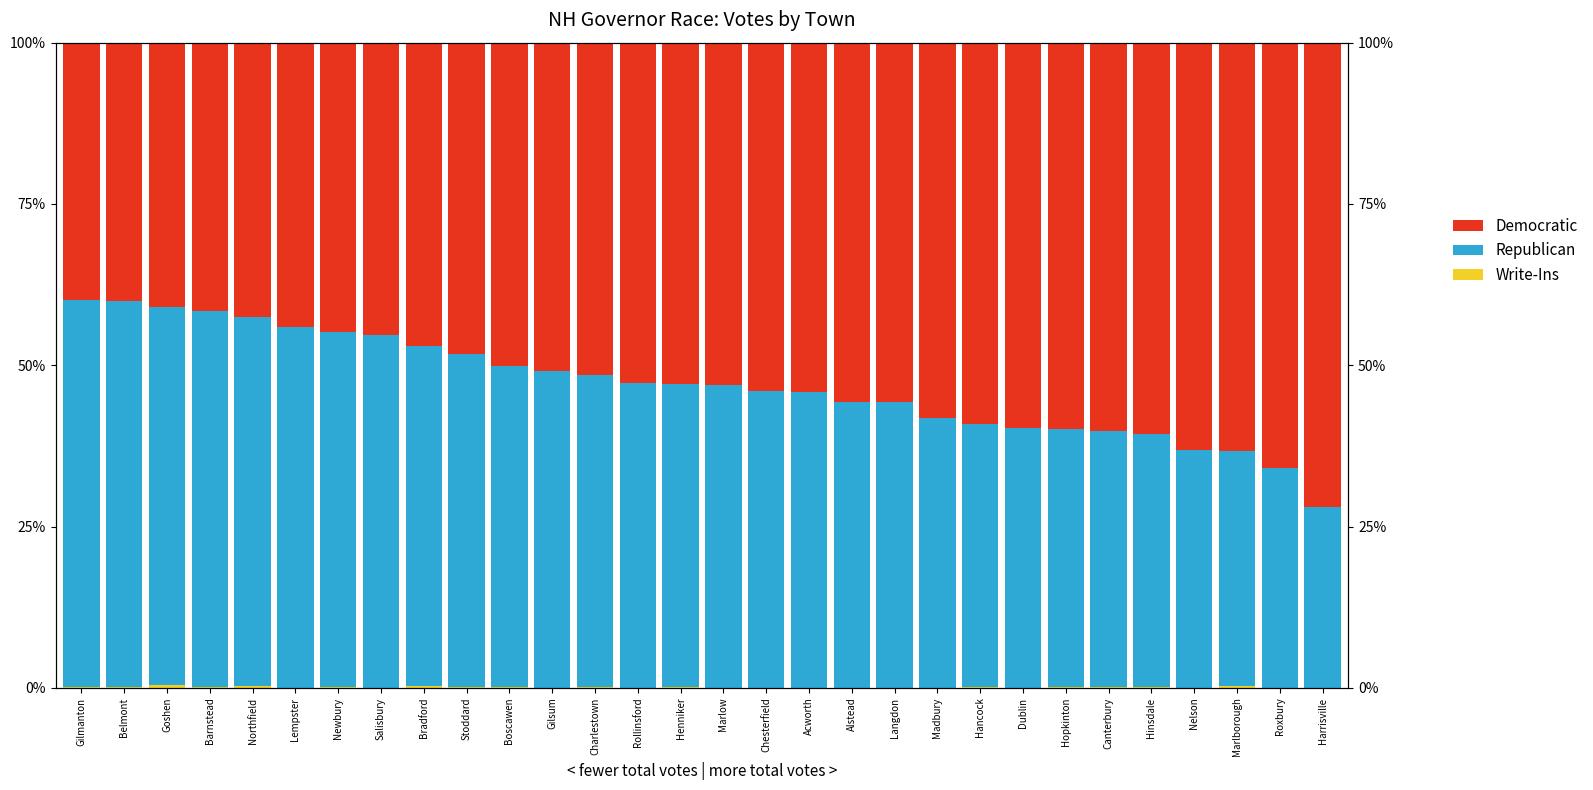

What is the sum of all Democratic values?

15.9